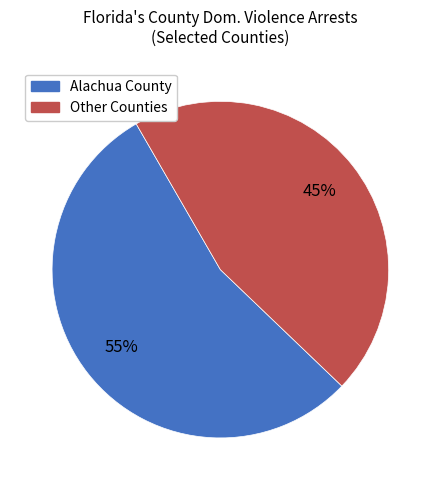

Does any single category account for the majority?

Yes